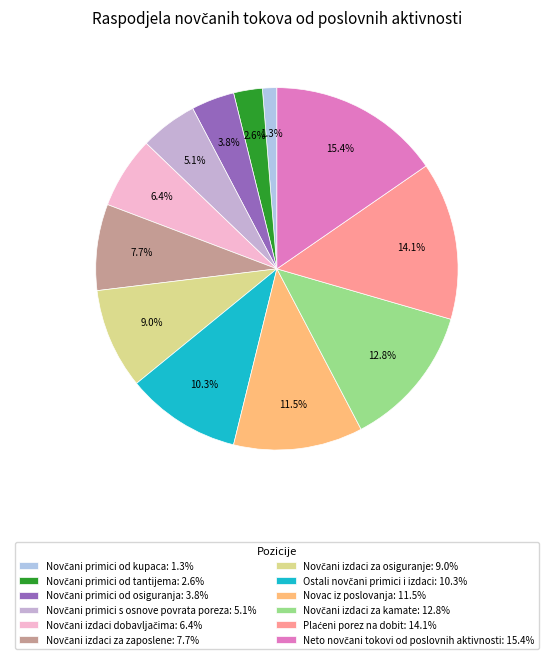

Rank the categories by value from highest to lowest.

Neto novčani tokovi od poslovnih aktivnosti, Plaćeni porez na dobit, Novčani izdaci za kamate, Novac iz poslovanja, Ostali novčani primici i izdaci, Novčani izdaci za osiguranje, Novčani izdaci za zaposlene, Novčani izdaci dobavljačima, Novčani primici s osnove povrata poreza, Novčani primici od osiguranja, Novčani primici od tantijema, Novčani primici od kupaca